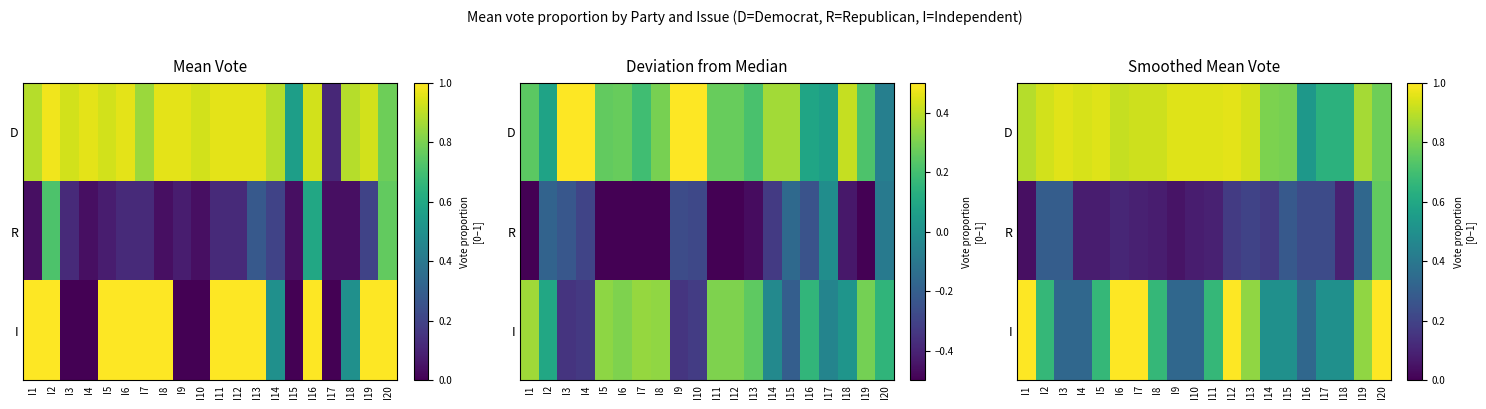

What is the average value of the R series?

0.2